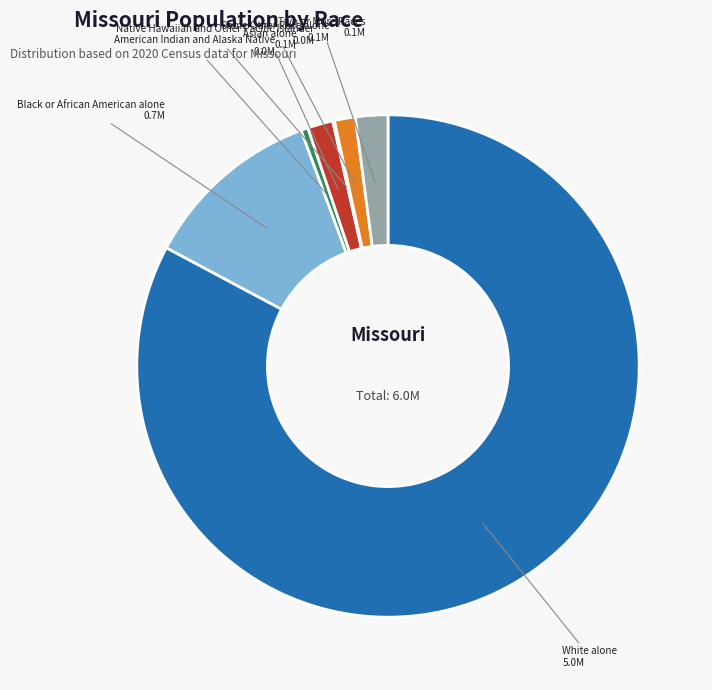

Is there a majority slice in this chart?

Yes